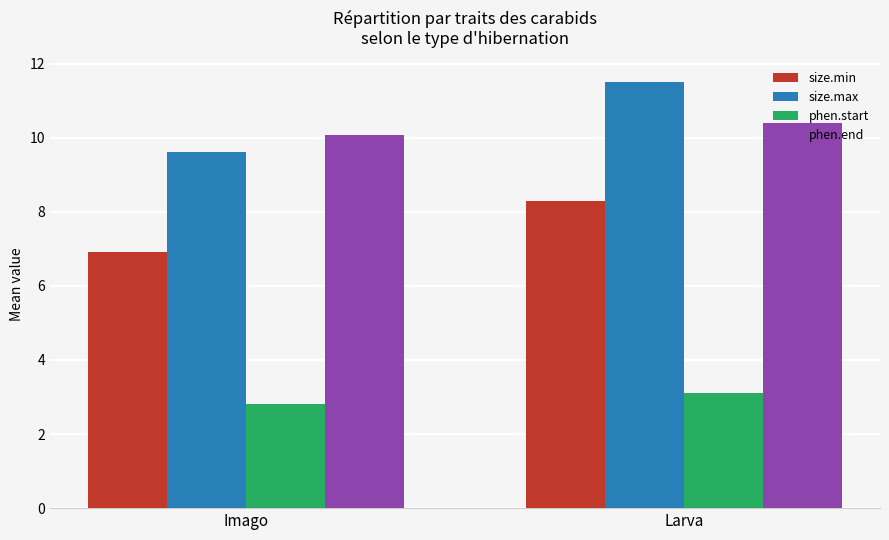

At which category is the sum across all series the highest?

Larva